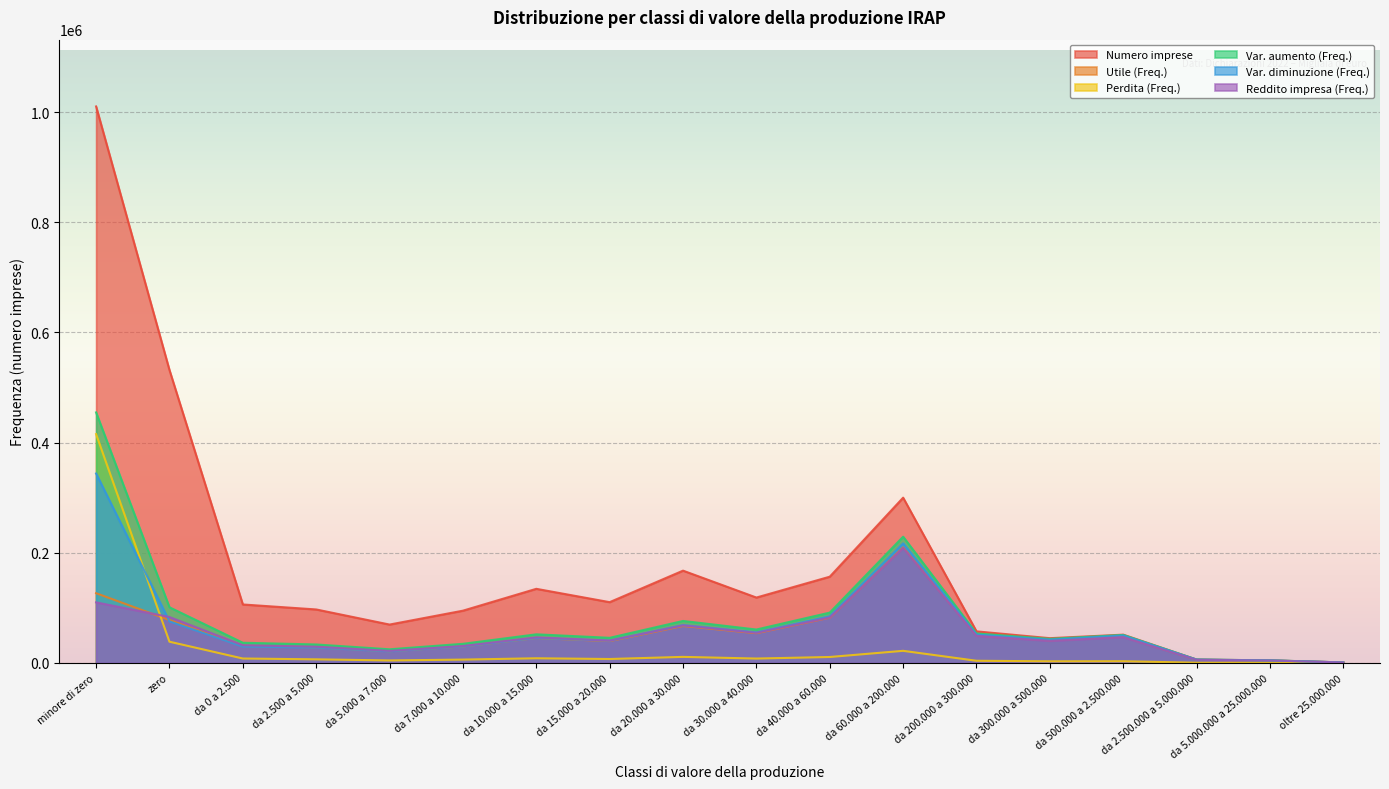

How many data points in Var. aumento (Freq.) are above 50800?

8